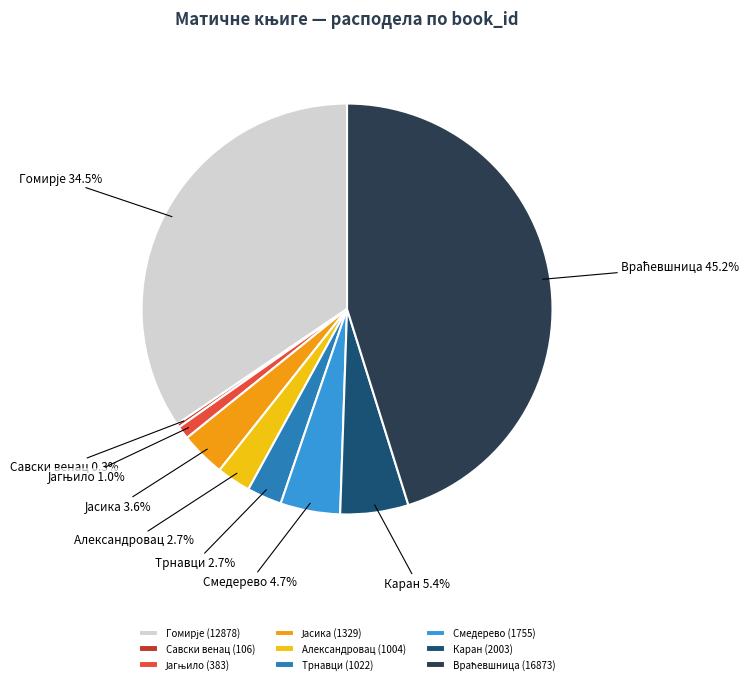

How many slices are in this pie chart?

9